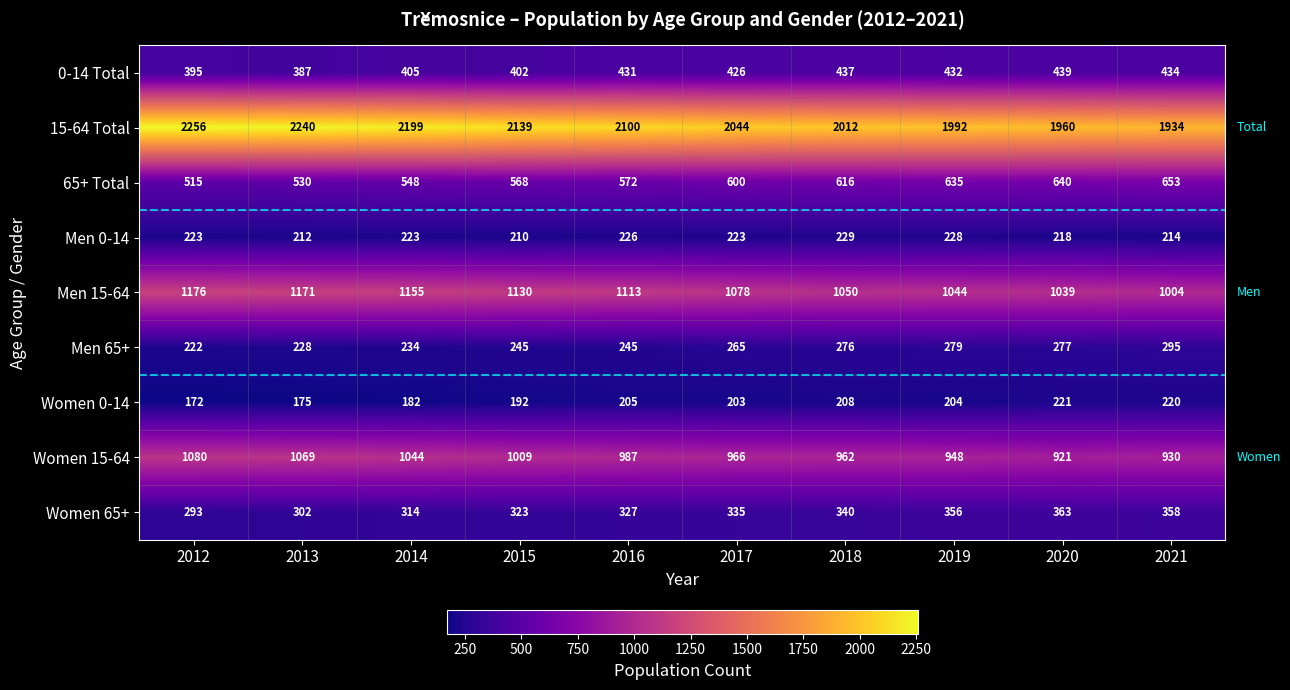

What is the difference between the Women 15-64 values at 2020 and 2012?

159